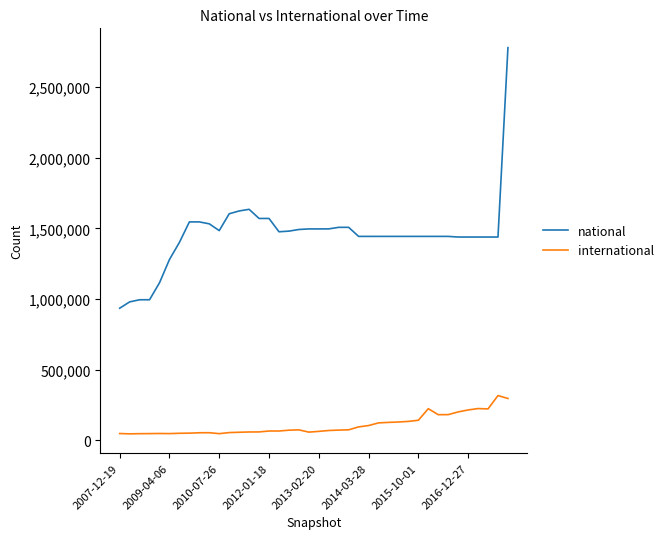

What is the difference between the maximum and minimum values in the national series?

1844352